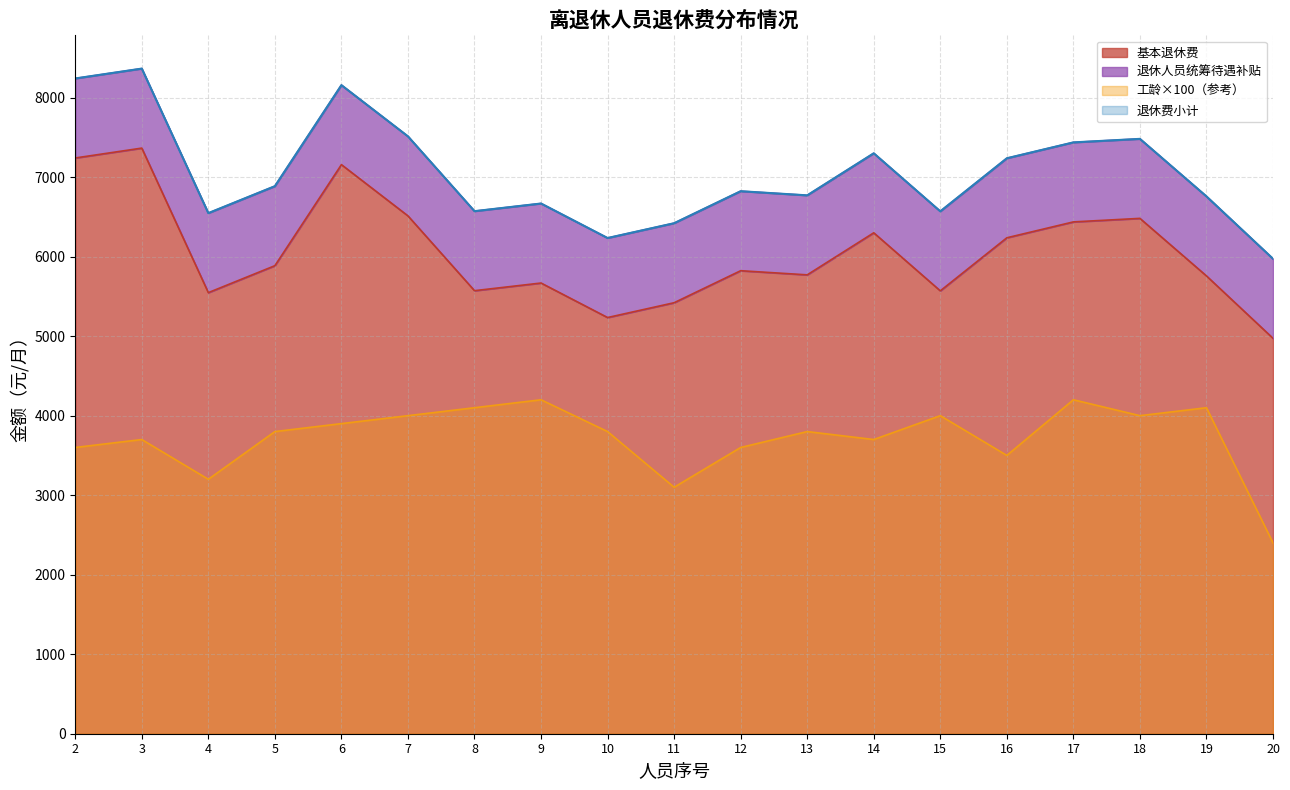

What is the spread (max minus min) of values at 7?

3512.8